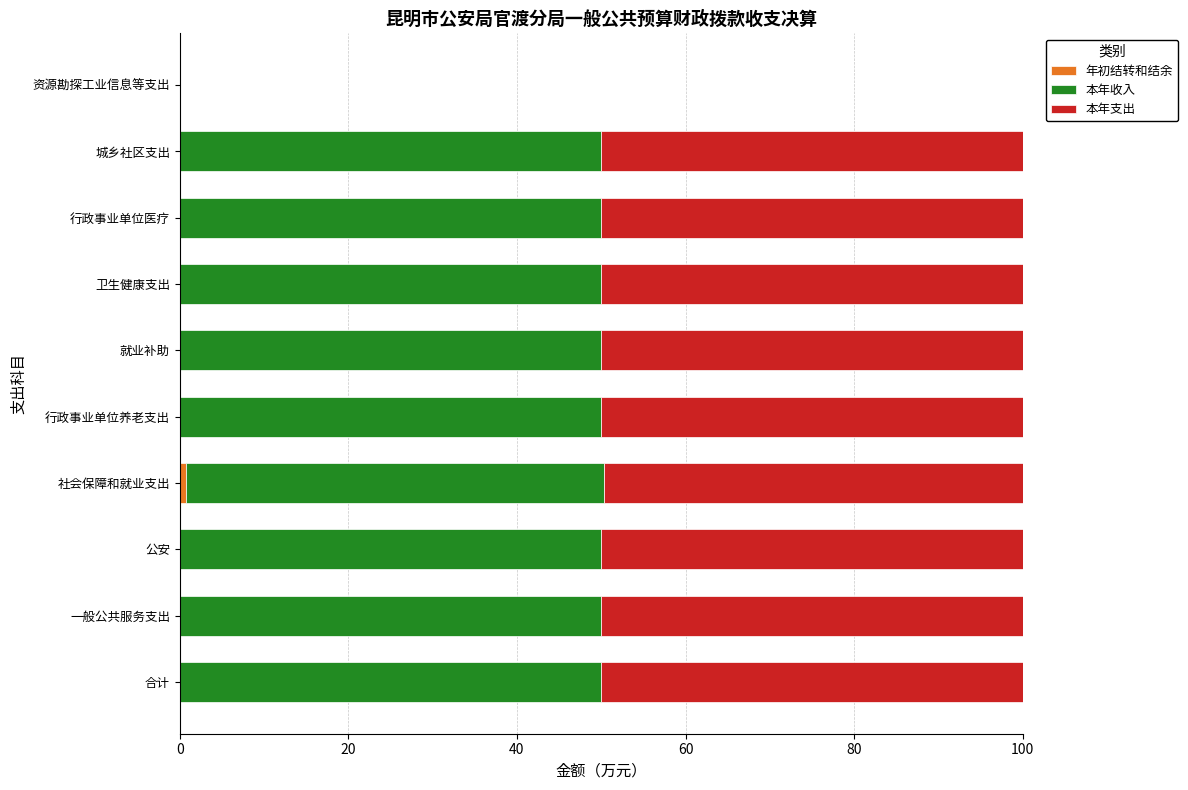

What is the total value across all series at 城乡社区支出?

100.0